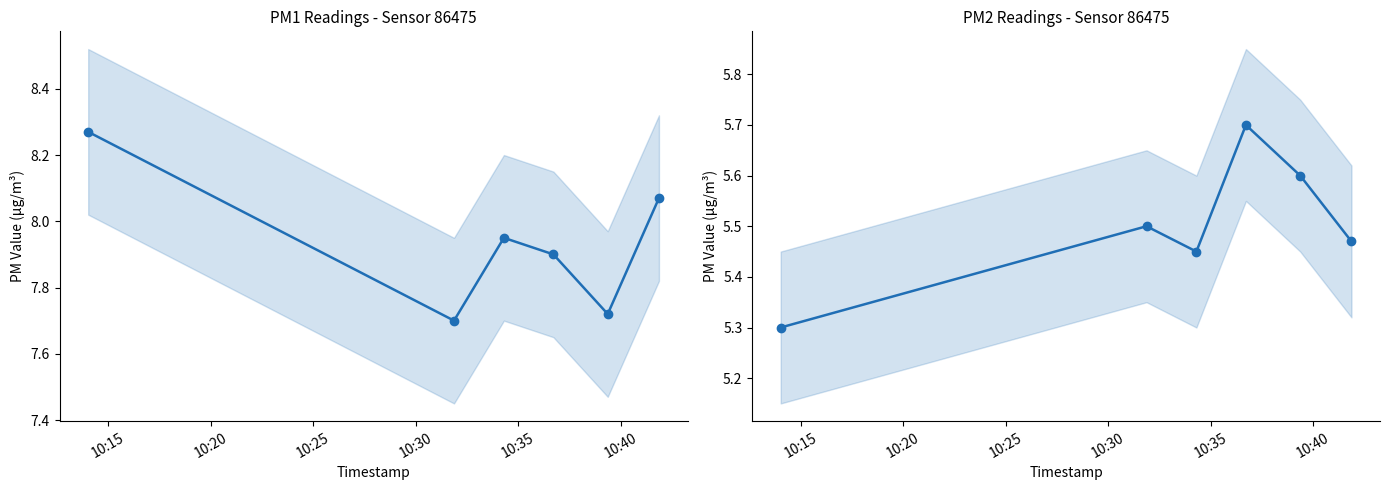

True or false: P2 has more than 1 points higher than both neighbors.

True